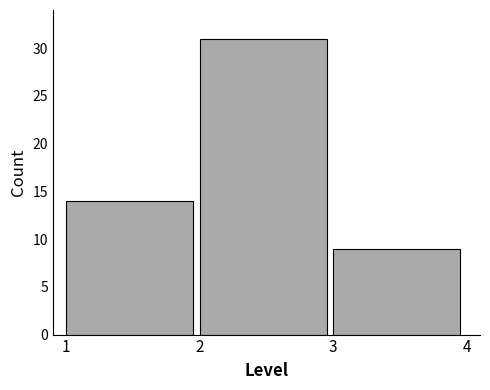

Reading left to right, transcribe all the data shown in this chart.

14	31	9